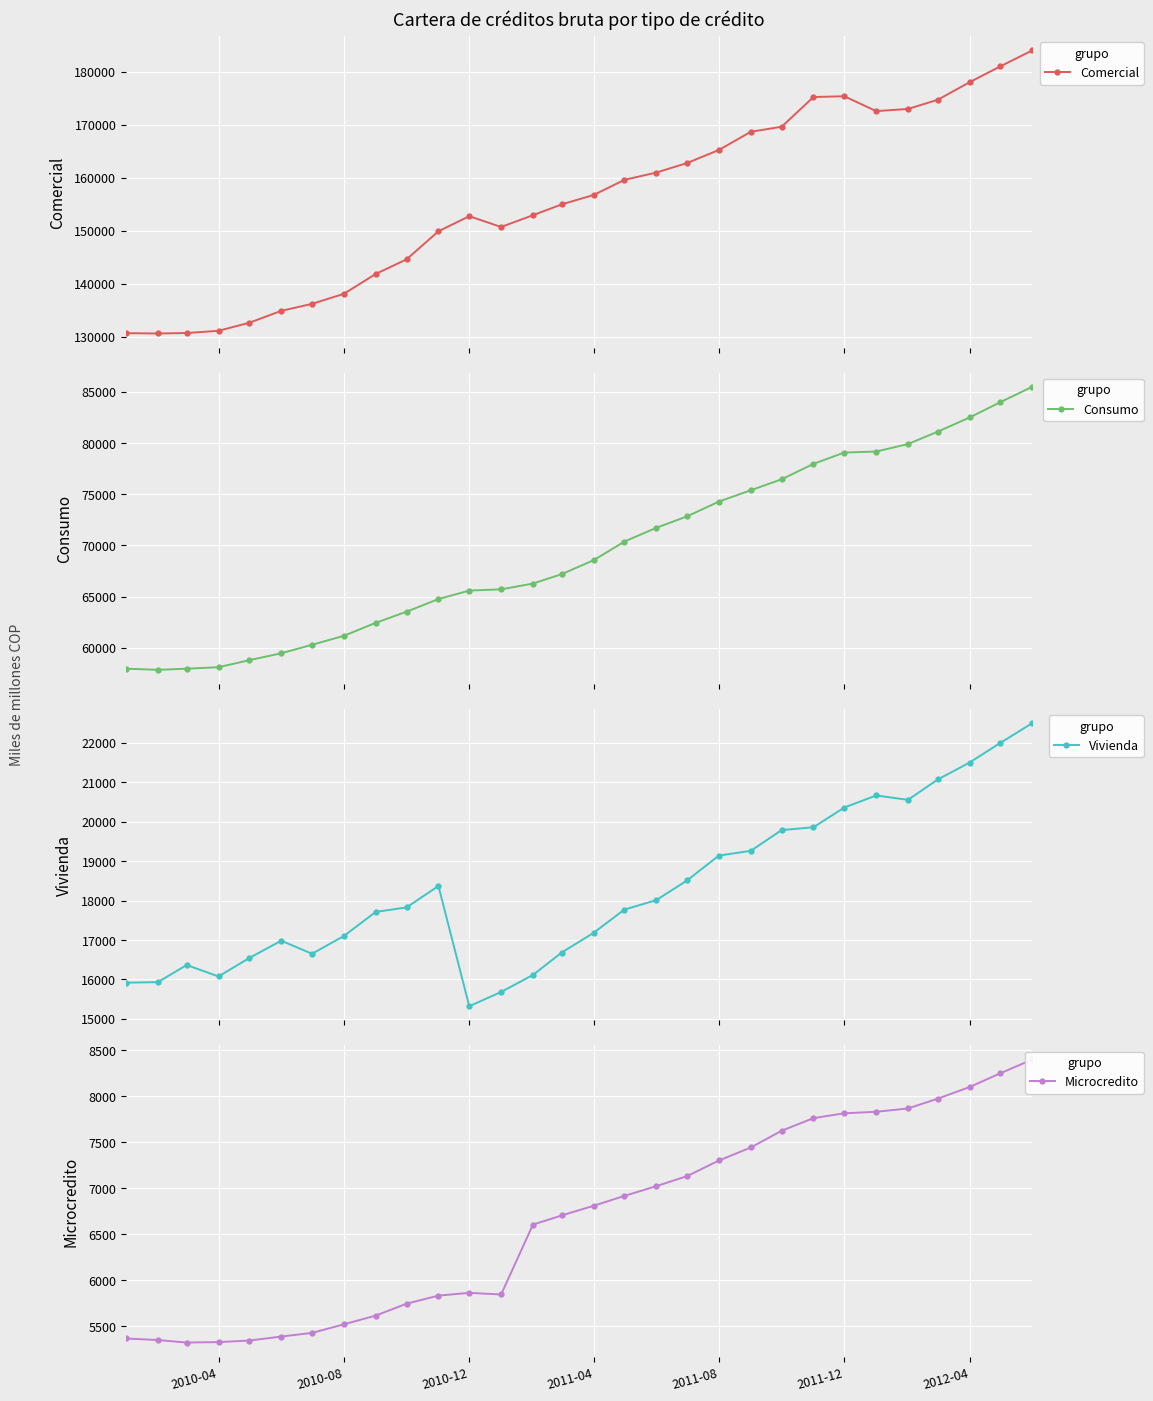

What is the average value of the Microcredito series?

6648.4